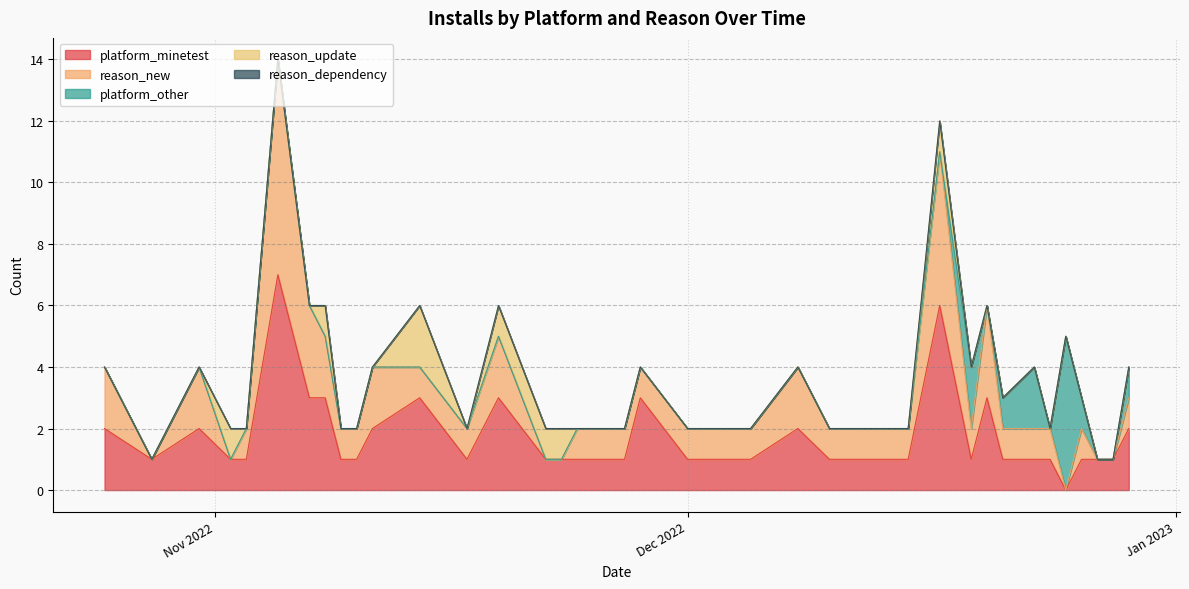

What is the label of the 35th point from the right?

2022-11-05